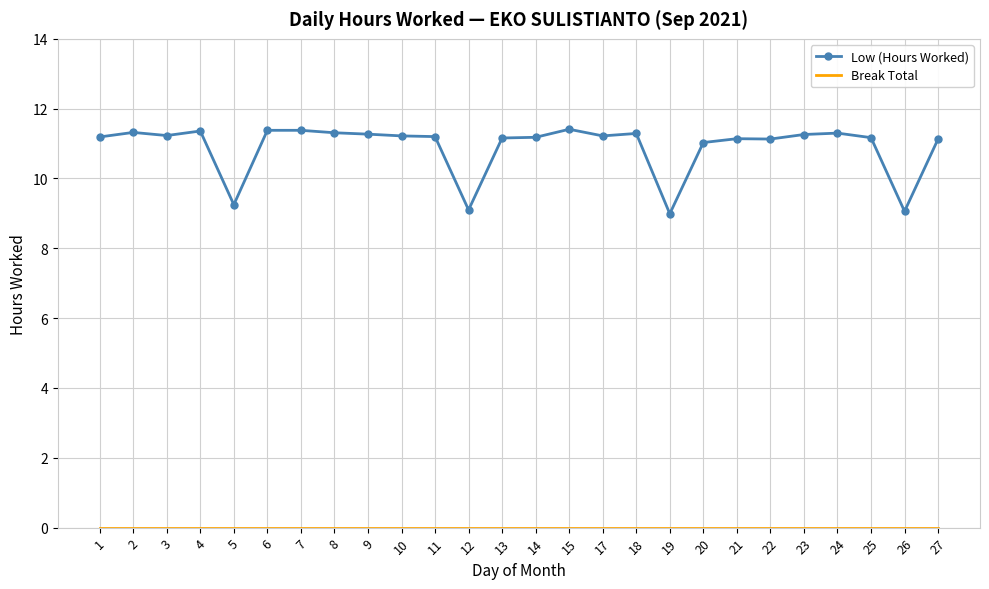

What is the maximum value shown in the chart?

11.4